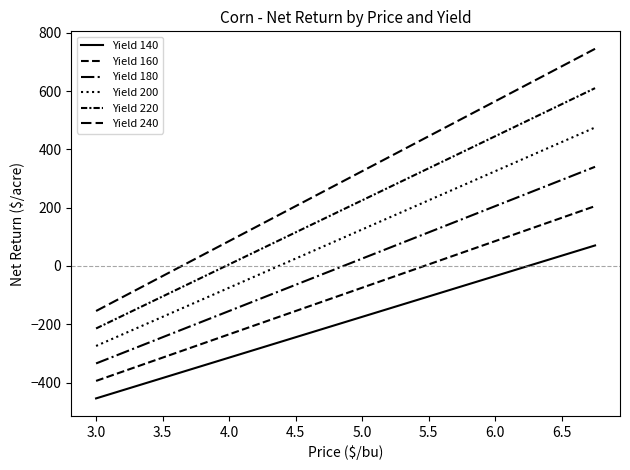

True or false: Yield 180 has more than 0 points higher than both neighbors.

False